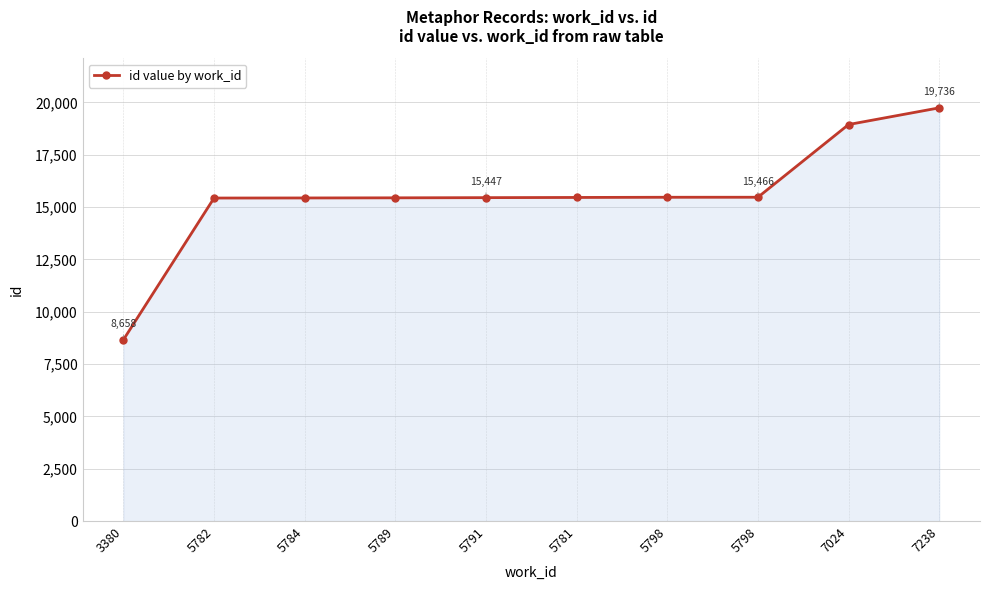

True or false: the data shows 15456 at 5781.

True